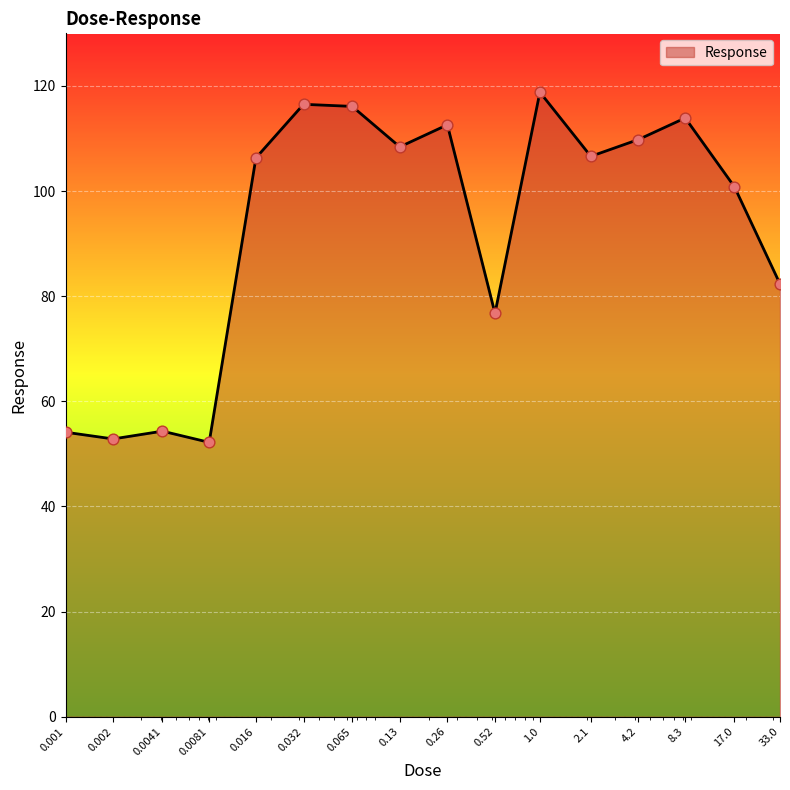

What is the minimum value shown in the chart?

52.2